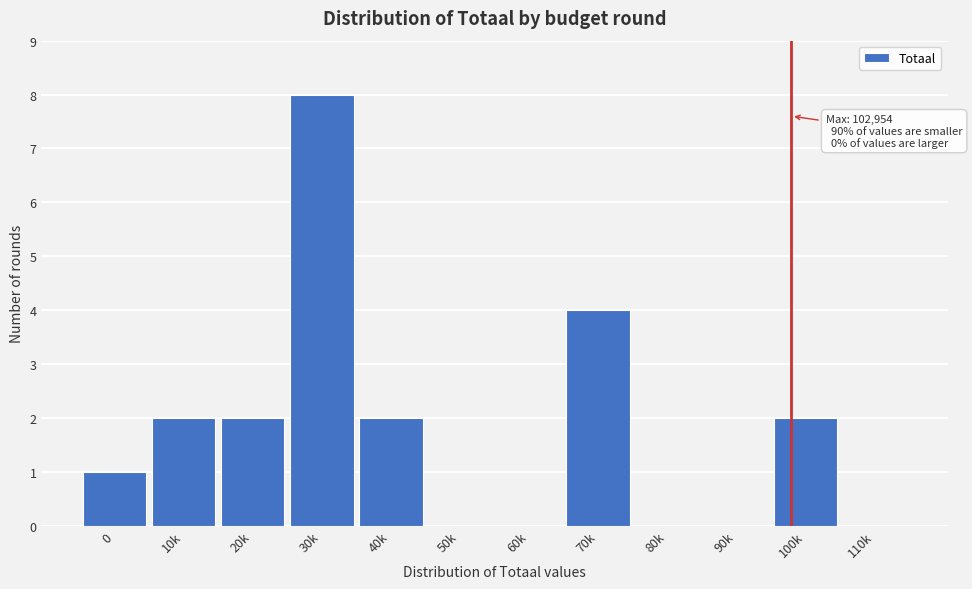

Reading left to right, list all the values displayed in this chart.

0=1	10k=2	20k=2	30k=8	40k=2	50k=0	60k=0	70k=4	80k=0	90k=0	100k=2	110k=0